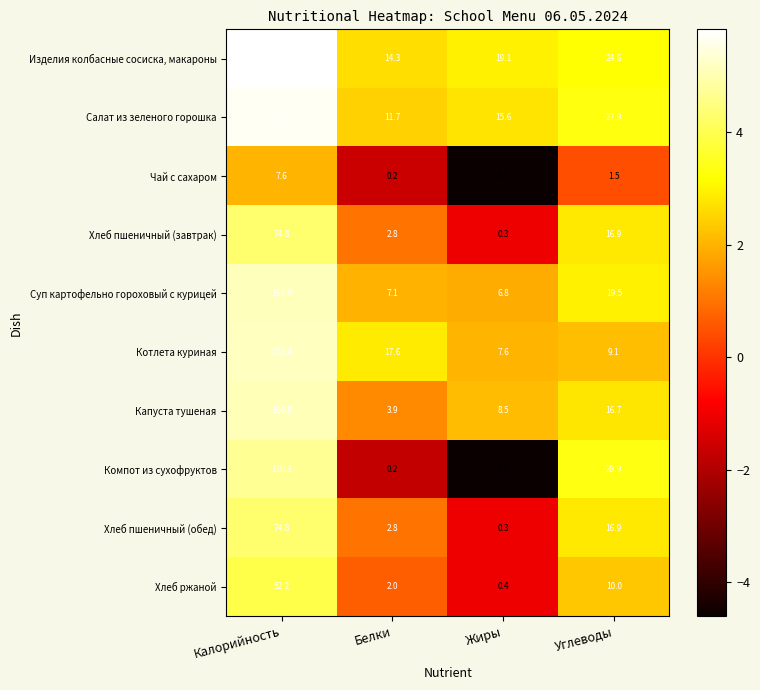

Where does the Чай с сахаром series first go above 1?

Калорийность